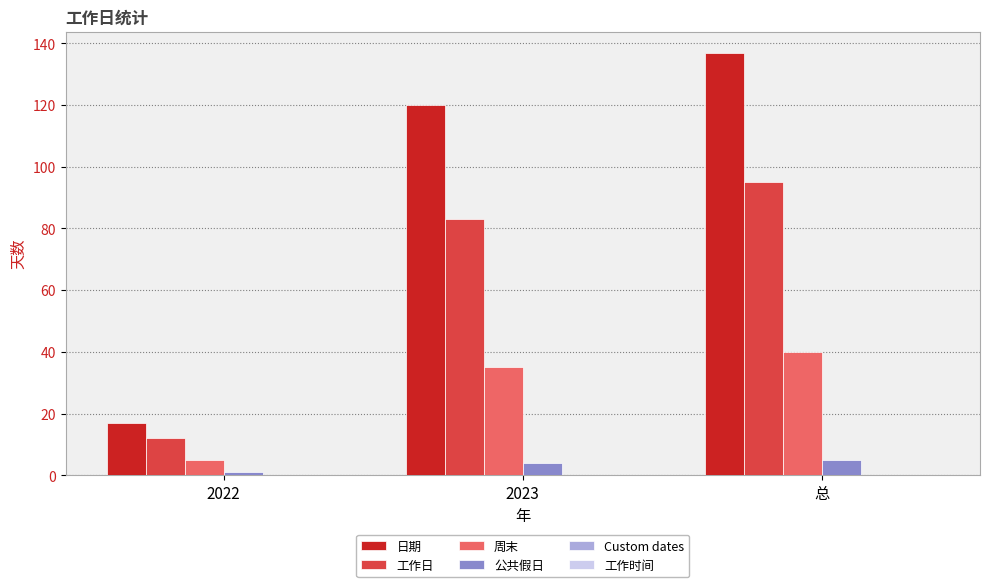

At which label is 周末 closest to 22?

2023